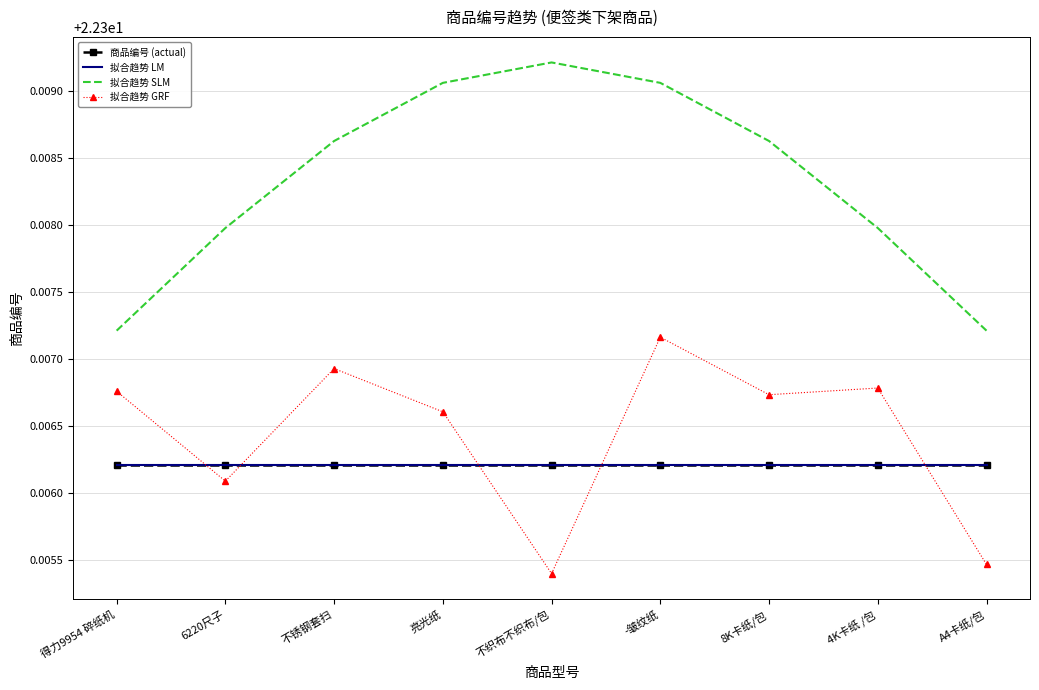

True or false: 拟合趋势 SLM has a value of 6.2 at 不织布不织布/包.

False